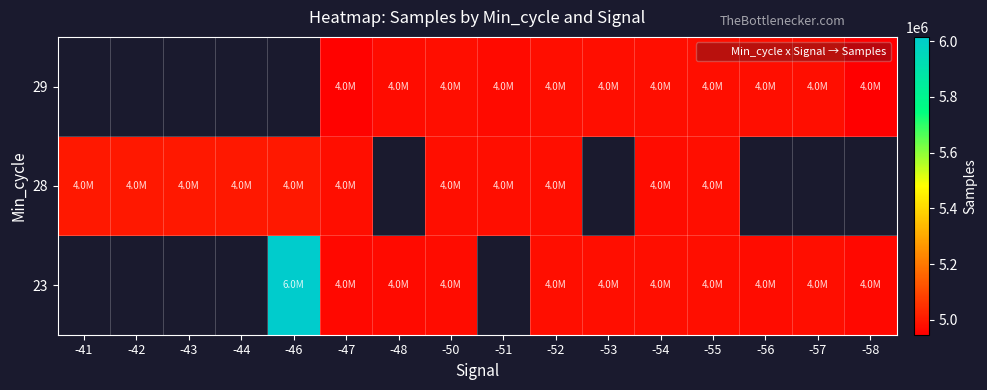

The value of 28 at -41 is 1107395.6. True or false?

False